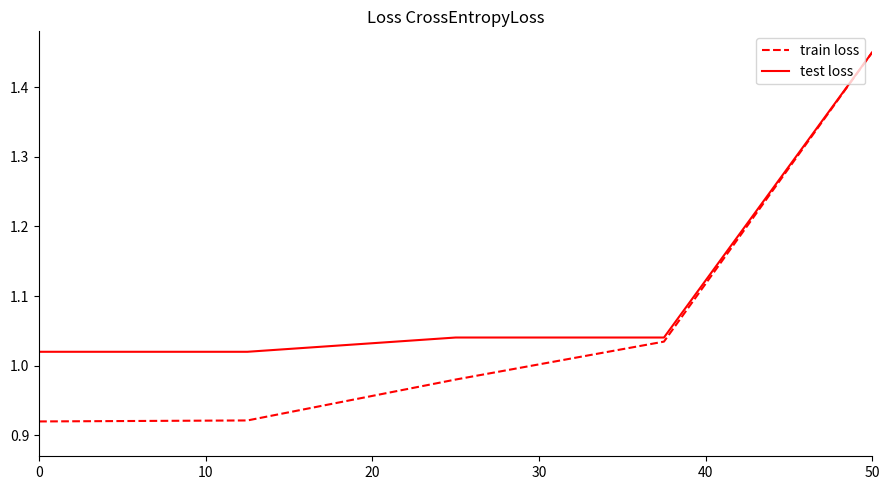

Which series has the largest range (max minus min)?

train loss